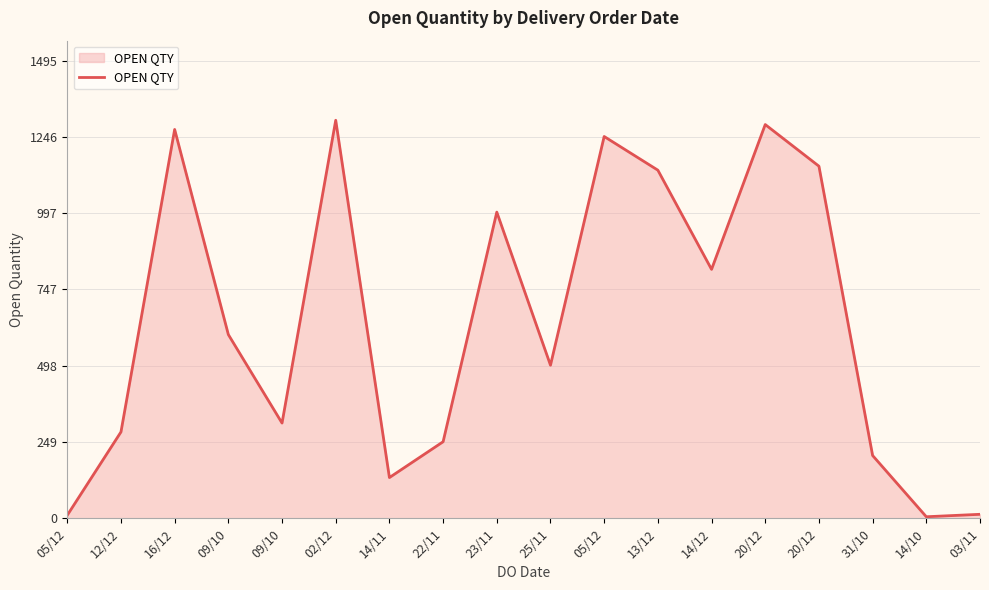

List the labels in order of value, largest first.

02/12, 20/12, 16/12, 05/12, 20/12, 13/12, 23/11, 14/12, 09/10, 25/11, 09/10, 12/12, 22/11, 31/10, 14/11, 03/11, 05/12, 14/10